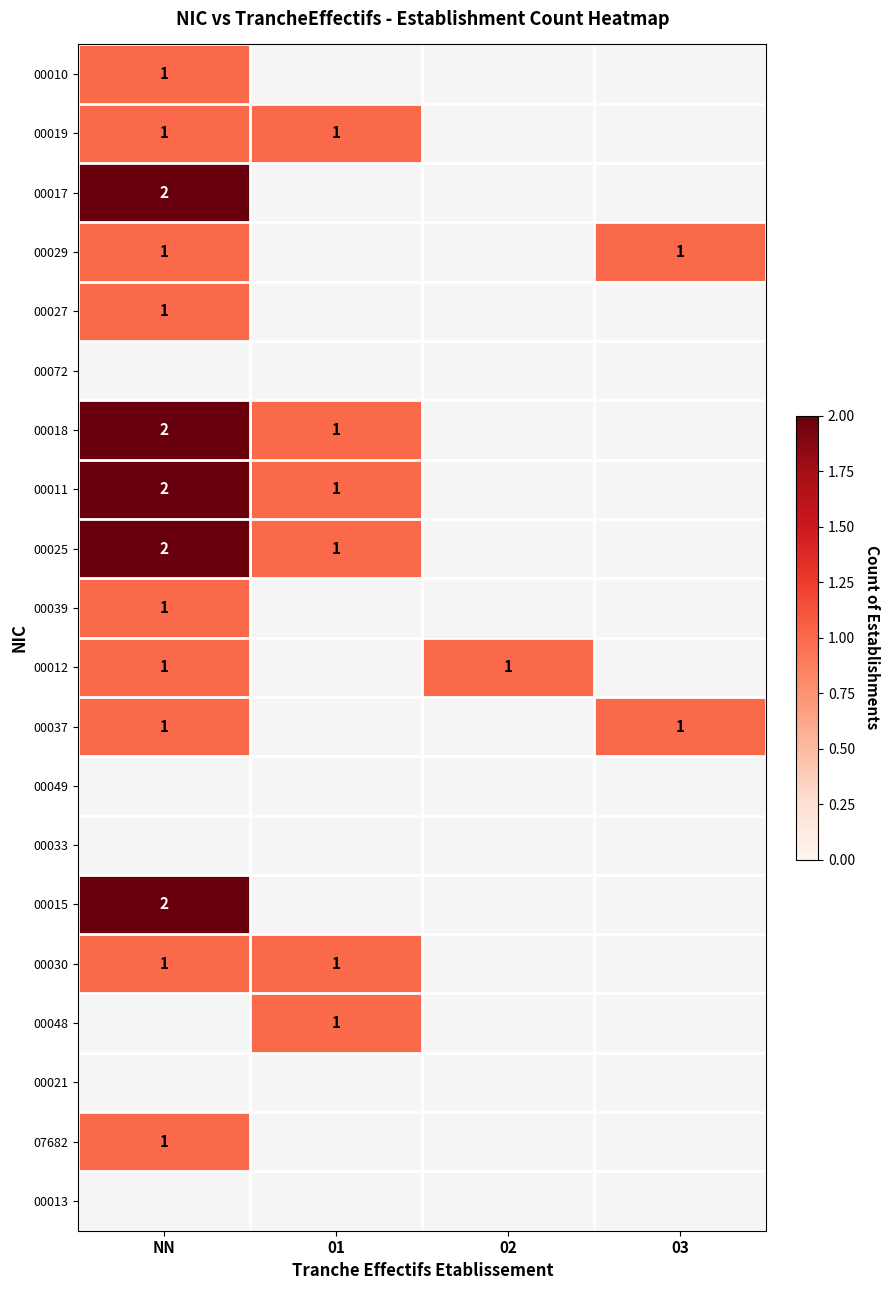

The value of 00011 at NN is 3. True or false?

False